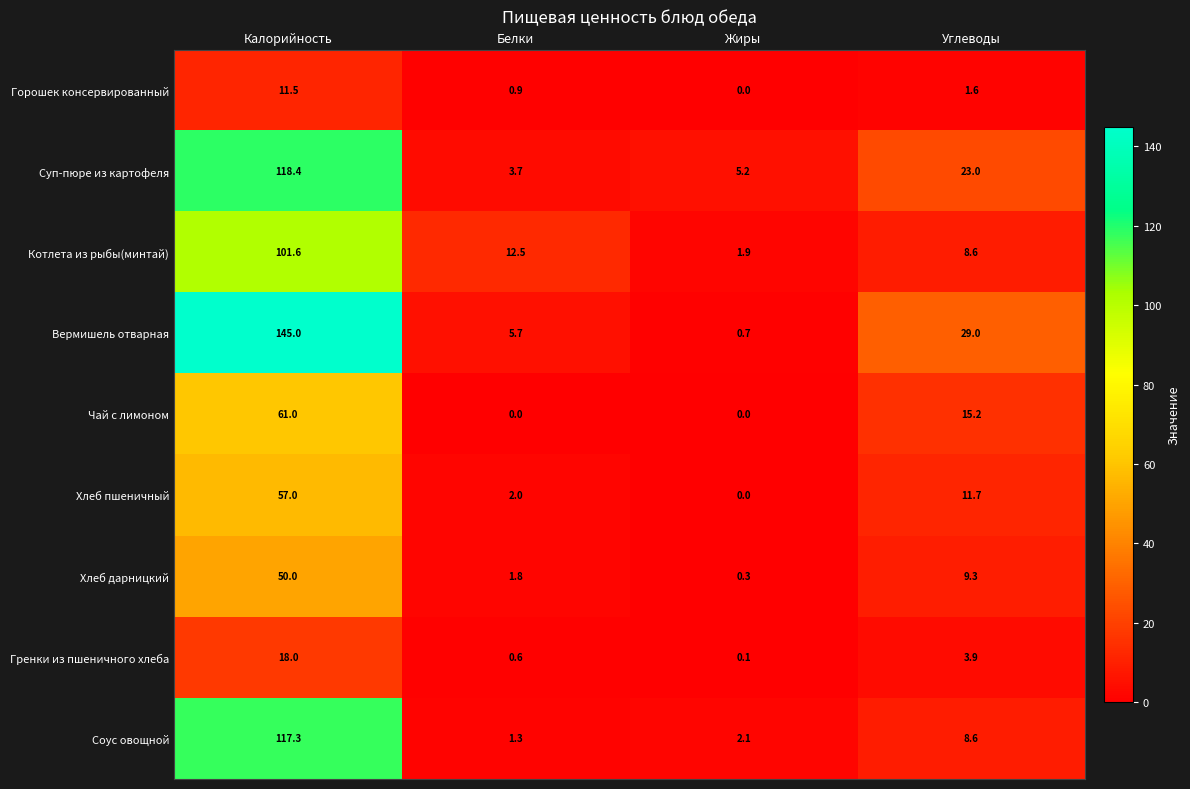

Between Белки and Углеводы, which series saw the biggest shift?

Вермишель отварная